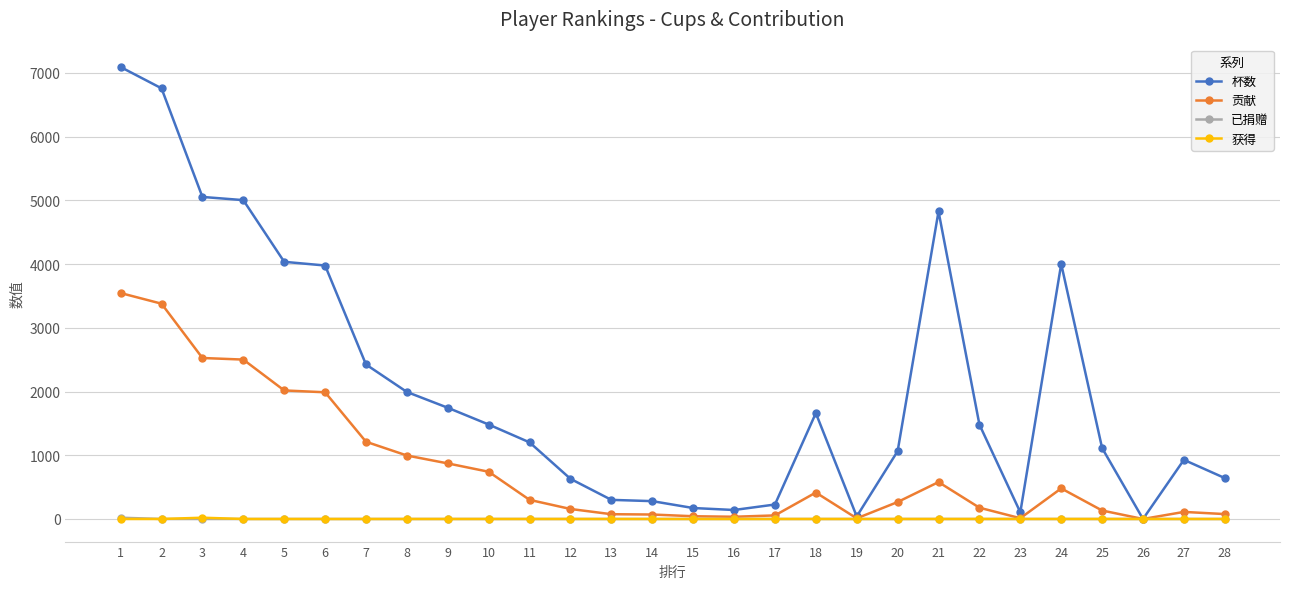

Which series has the widest spread of values?

杯数